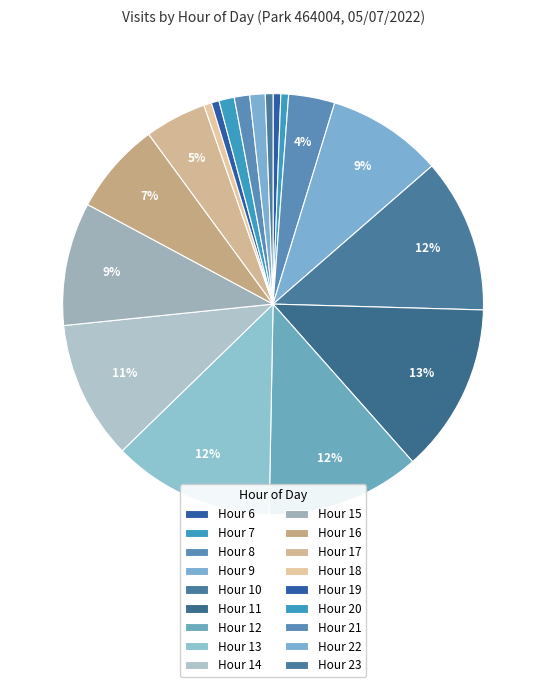

Count the number of slices in the pie.

18